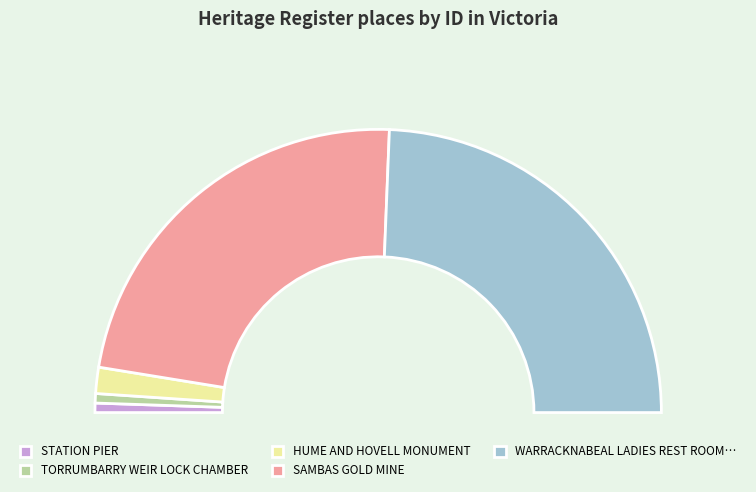

Is it true that TORRUMBARRY WEIR LOCK CHAMBER is 11% of the pie?

False